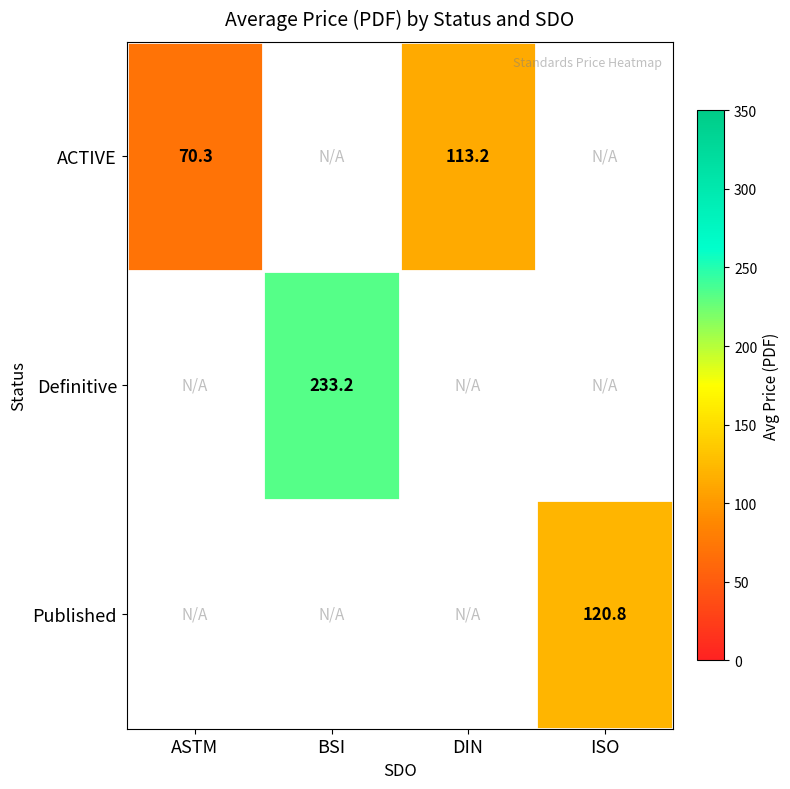

The value of Definitive at BSI is 346.2. True or false?

False